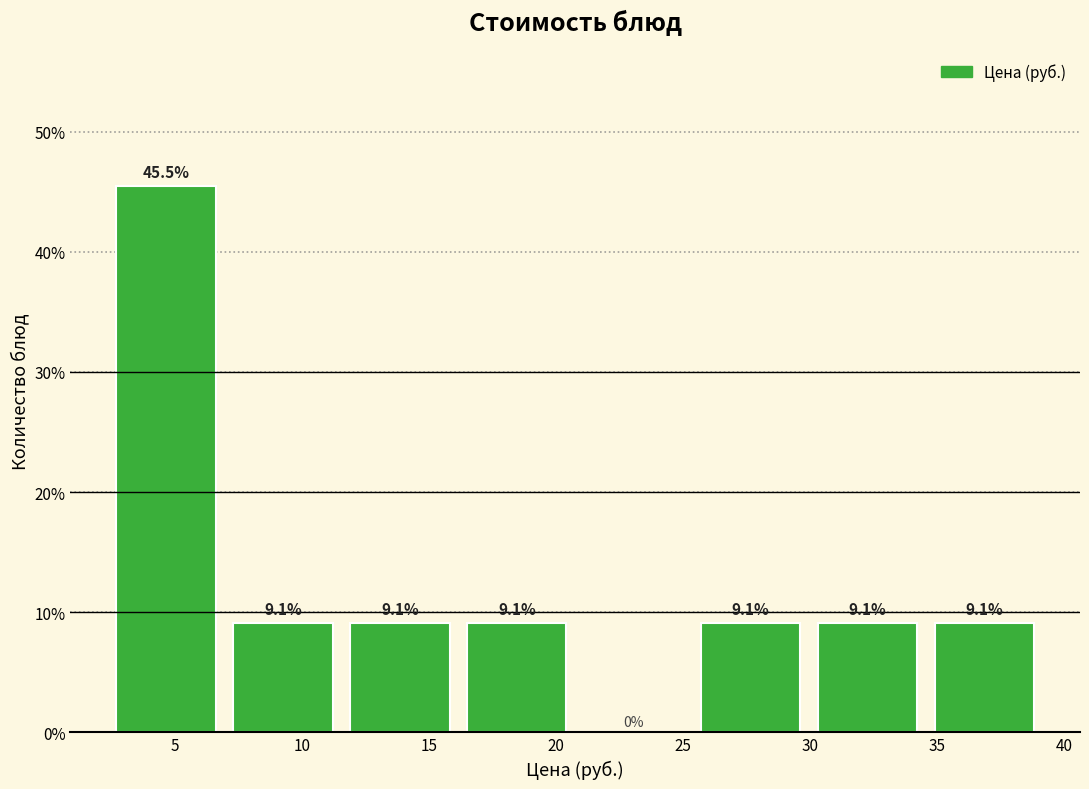

What is the height of the bar covering 2.35 to 6.95 on the x-axis? The bar edges are not printed on the chart, so give them approximately, as read against the axis.

45.5